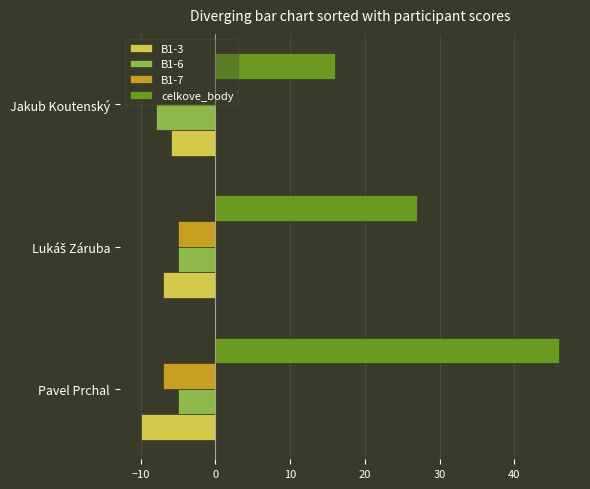

How many distinct data groups are displayed?

4